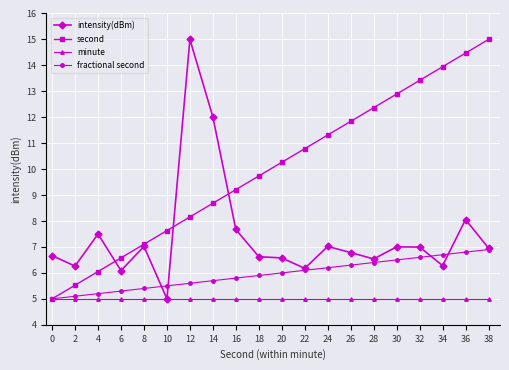

Between which two adjacent categories do intensity(dBm) and second first intersect?

4 and 6